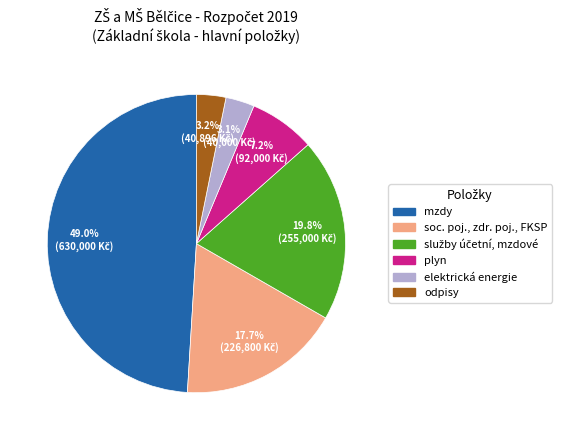

Is there any slice that represents more than half of the pie?

No